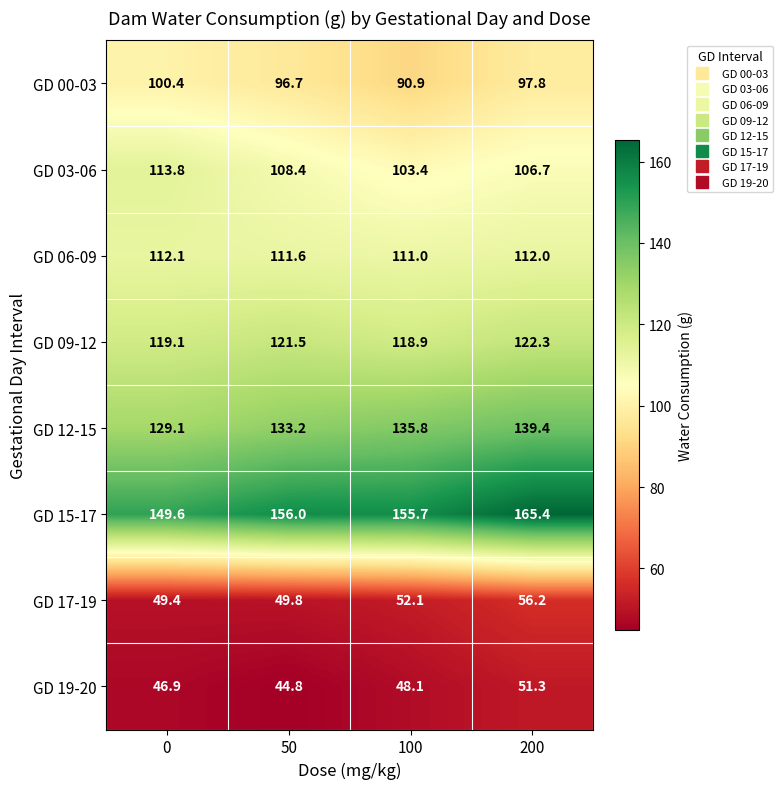

At which category does the chart reach its peak across all series?

200